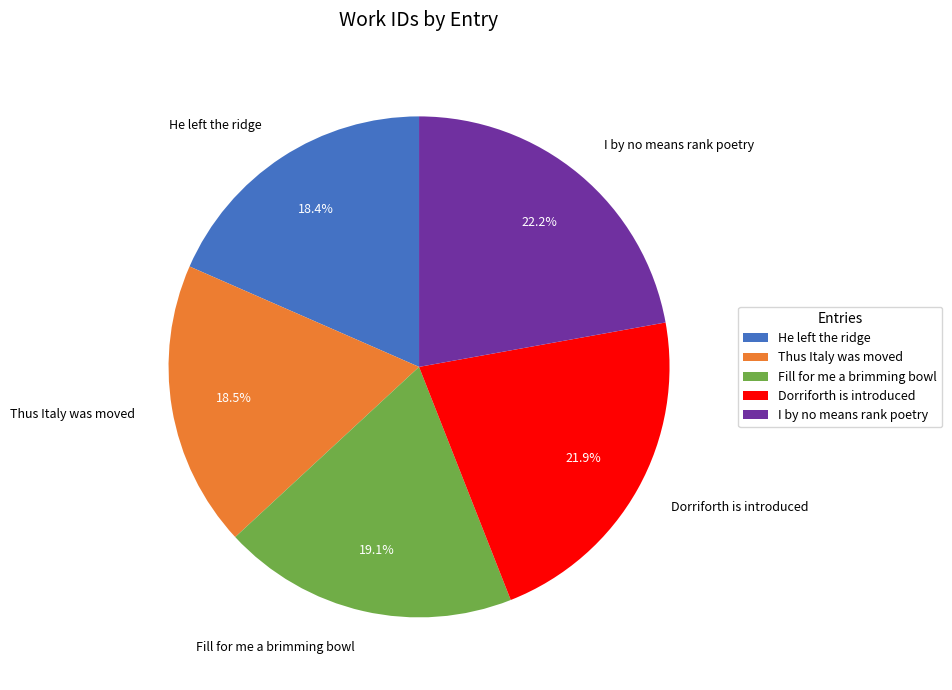

Is Thus Italy was moved the majority of the pie?

No